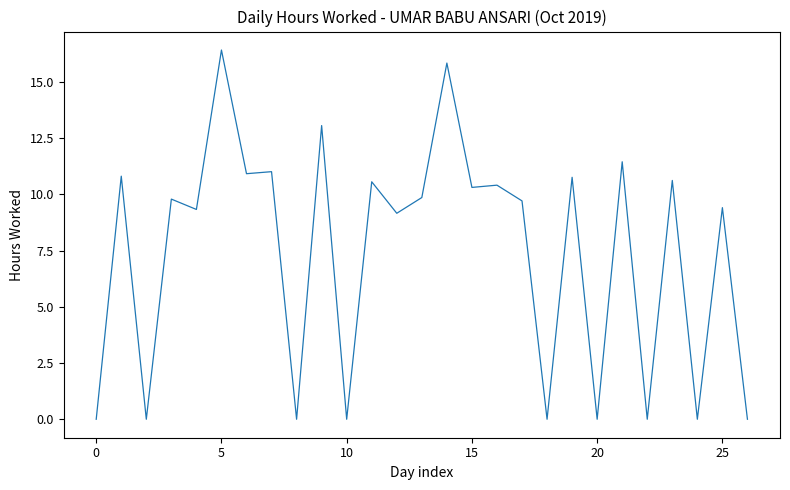

What is the difference between the maximum and minimum values?

16.4